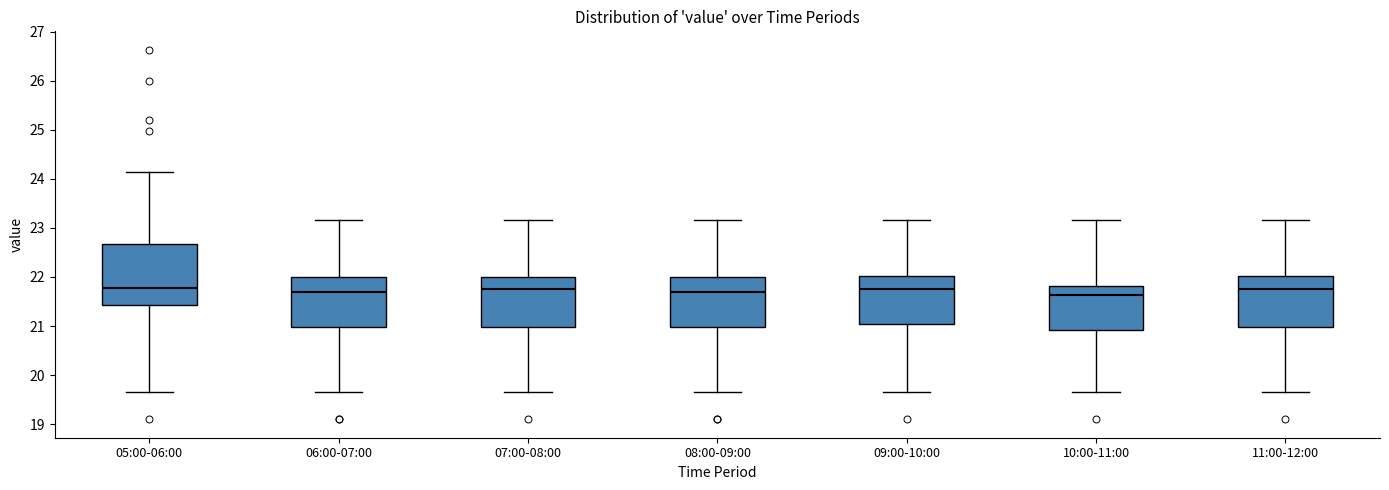

Comparing the boxes themselves (not the whiskers), which one is the tallest?

05:00-06:00